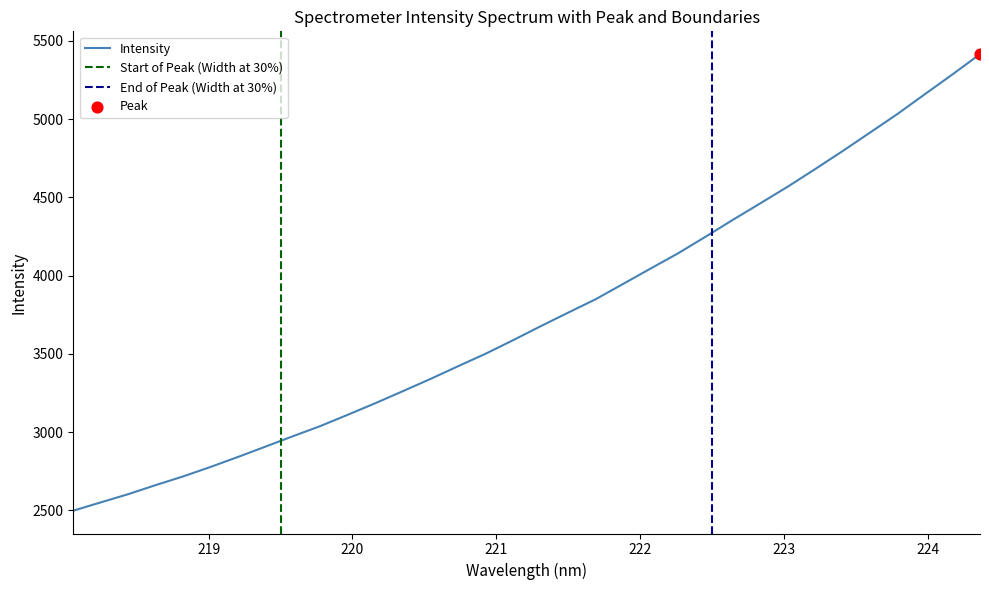

What is the maximum value for Intensity?

5415.6